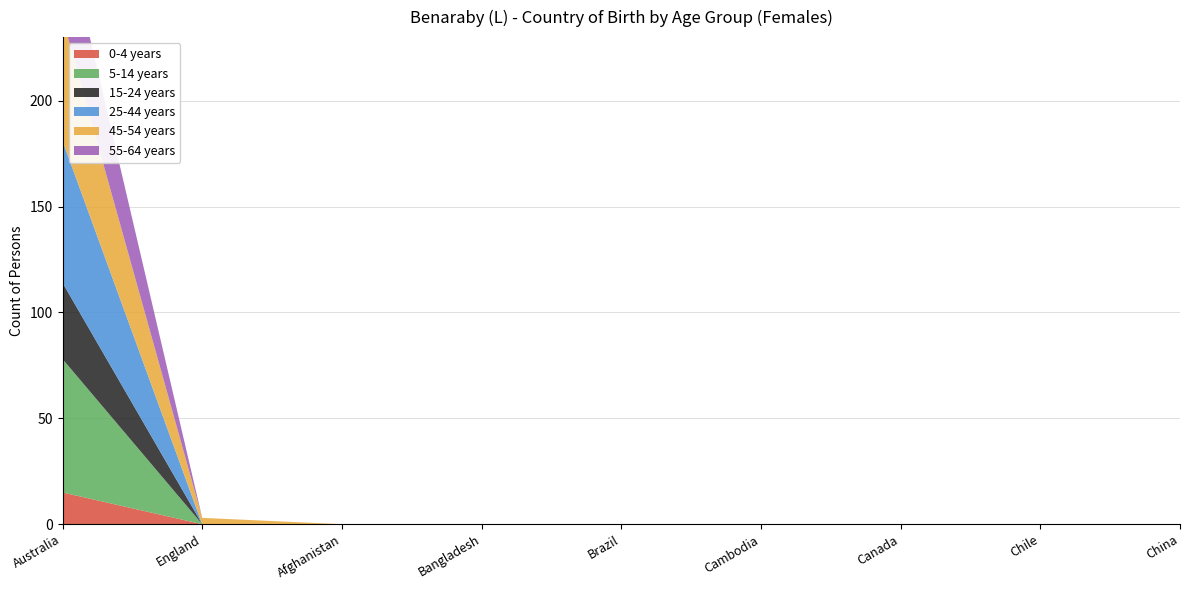

Reading right to left, what are all the values shown in this chart?

0-4 years: China=0	Chile=0	Canada=0	Cambodia=0	Brazil=0	Bangladesh=0	Afghanistan=0	England=0	Australia=15
5-14 years: China=0	Chile=0	Canada=0	Cambodia=0	Brazil=0	Bangladesh=0	Afghanistan=0	England=0	Australia=63
15-24 years: China=0	Chile=0	Canada=0	Cambodia=0	Brazil=0	Bangladesh=0	Afghanistan=0	England=0	Australia=36
25-44 years: China=0	Chile=0	Canada=0	Cambodia=0	Brazil=0	Bangladesh=0	Afghanistan=0	England=0	Australia=67
45-54 years: China=0	Chile=0	Canada=0	Cambodia=0	Brazil=0	Bangladesh=0	Afghanistan=0	England=3	Australia=58
55-64 years: China=0	Chile=0	Canada=0	Cambodia=0	Brazil=0	Bangladesh=0	Afghanistan=0	England=0	Australia=46